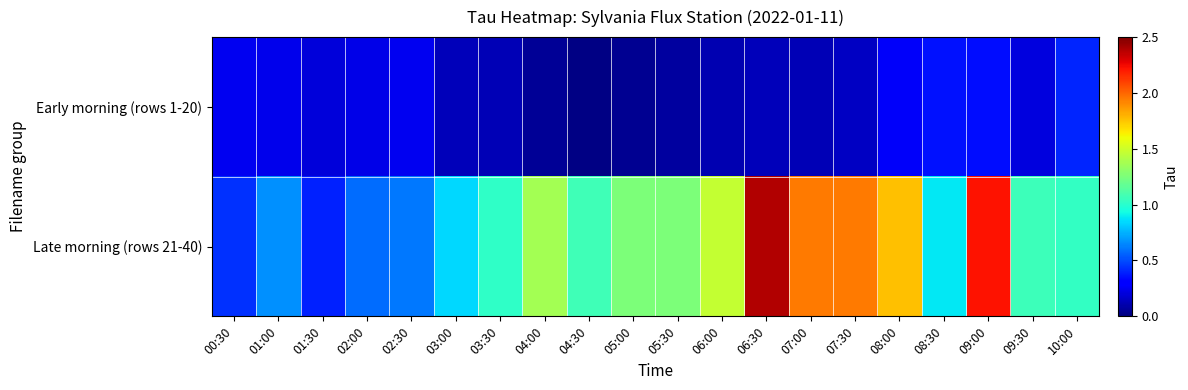

What is the total value across all series at 02:30?

0.9